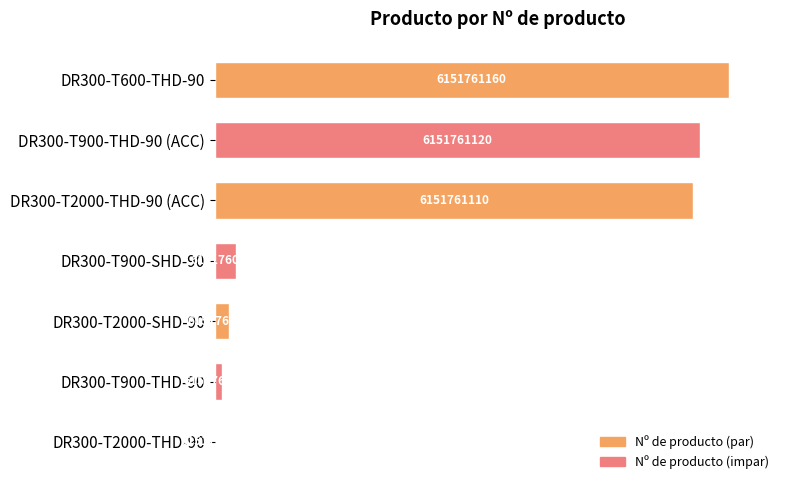

Are the bars horizontal?

Yes